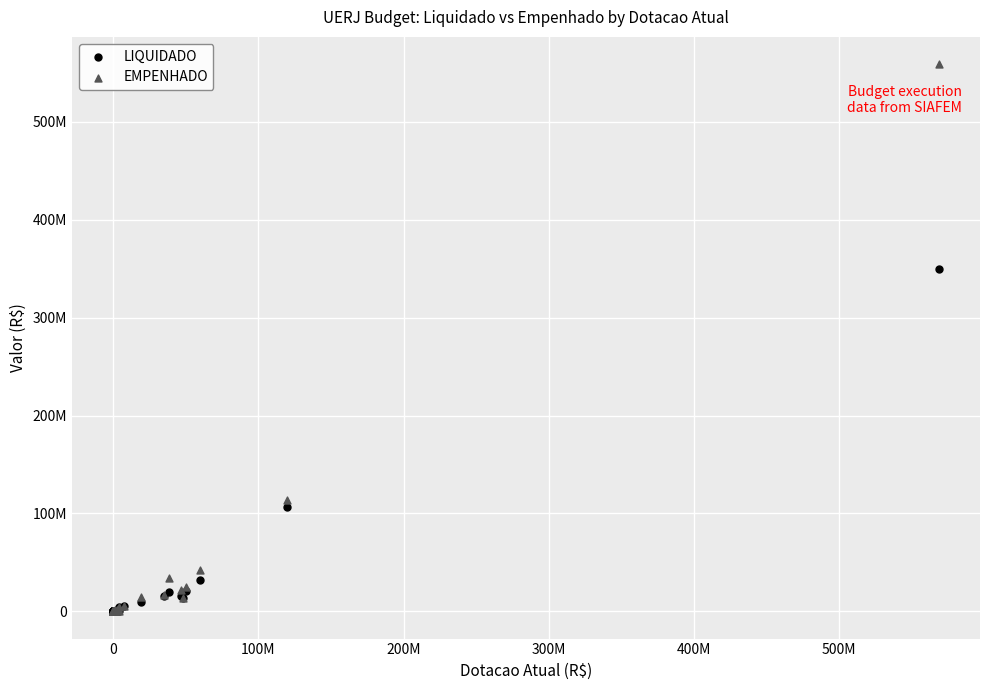

What are all the series names shown in the legend?

LIQUIDADO, EMPENHADO